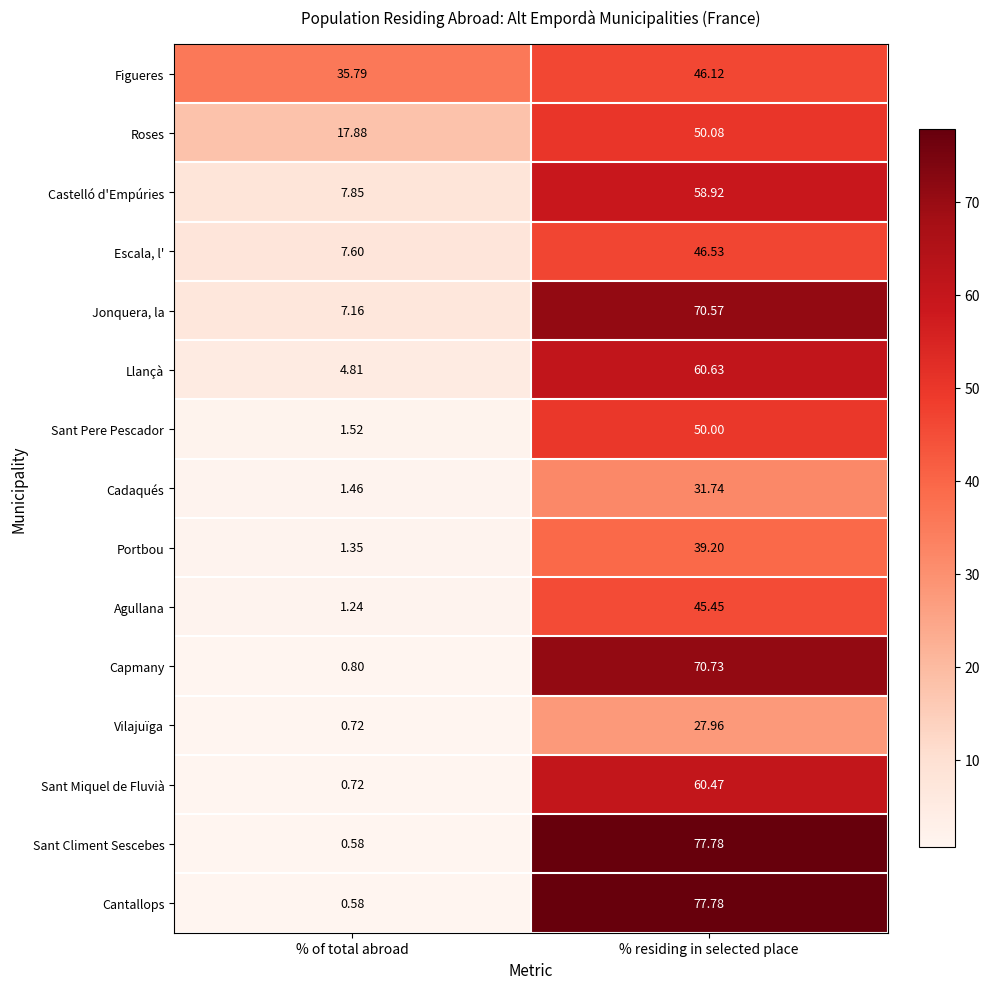

Is the value of Cantallops at % of total abroad greater than the value of Sant Miquel de Fluvià at % of total abroad?

No